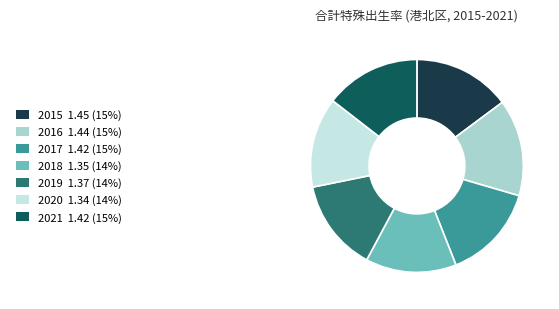

How many segments does this pie chart have?

7